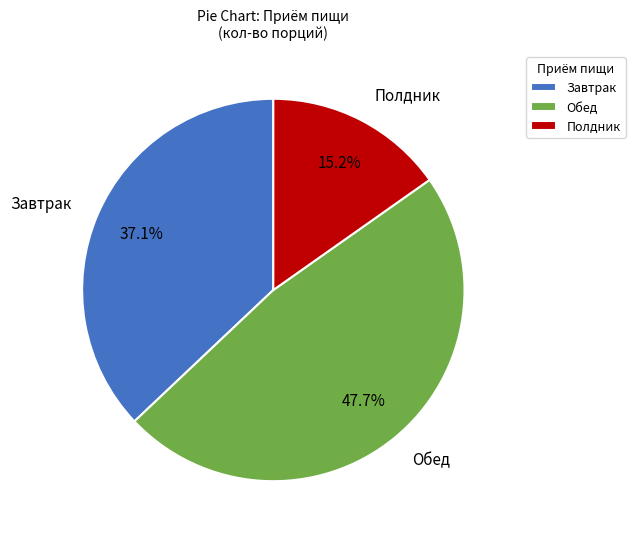

Is it true that Полдник is 15% of the pie?

True